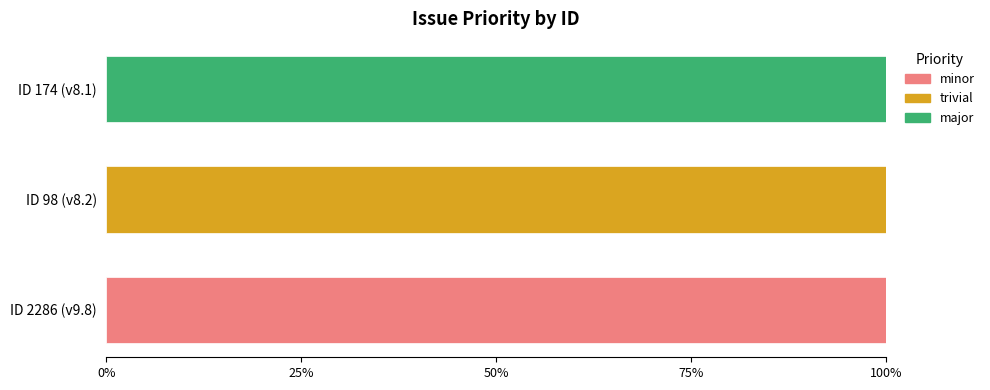

What is the total value across all series at ID 174 (v8.1)?

100